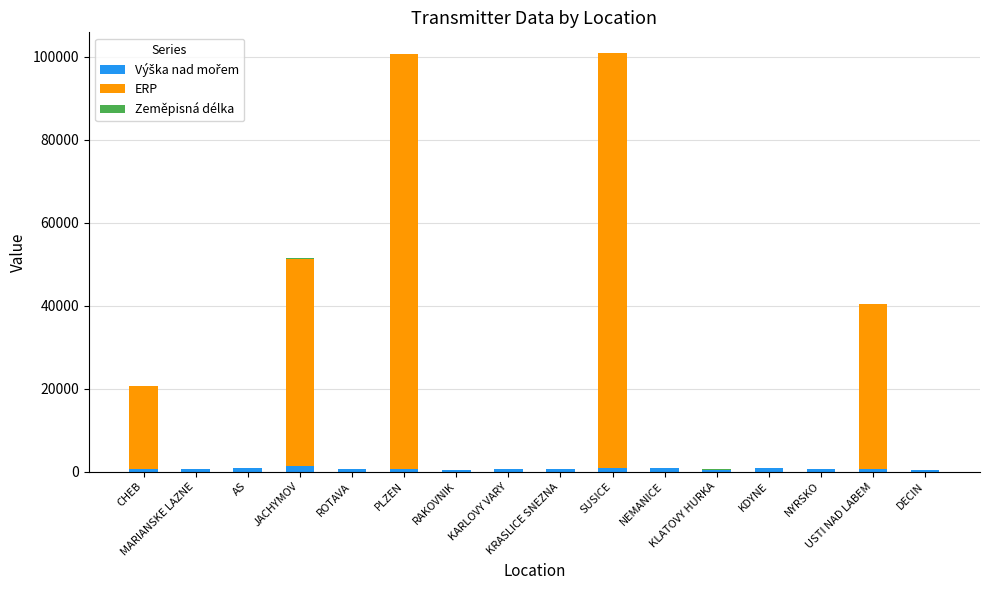

Are the bars grouped side by side (vs. stacked)?

No